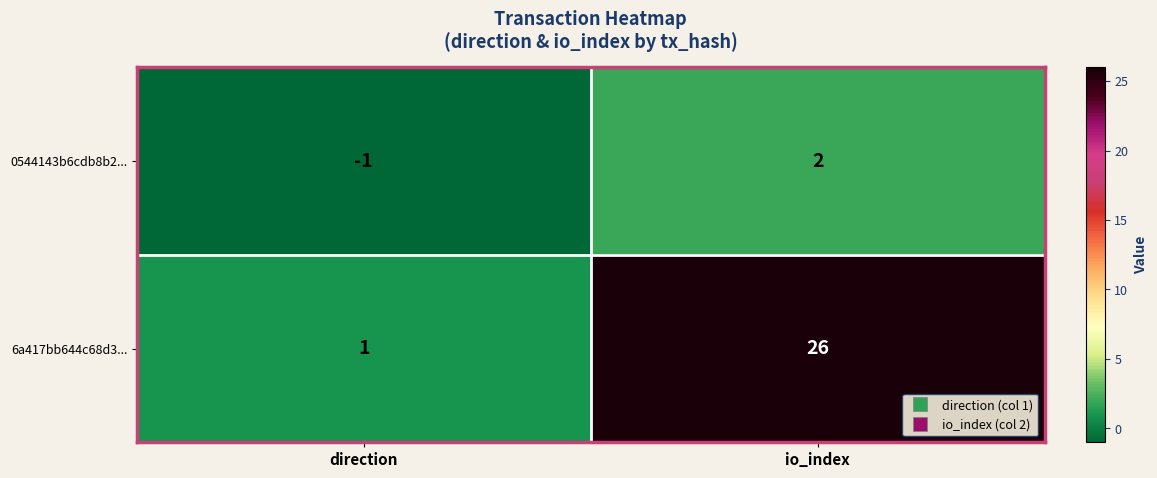

Reading left to right, transcribe all the data shown in this chart.

0544143b6cdb8b2...: direction=-1	io_index=2
6a417bb644c68d3...: direction=1	io_index=26